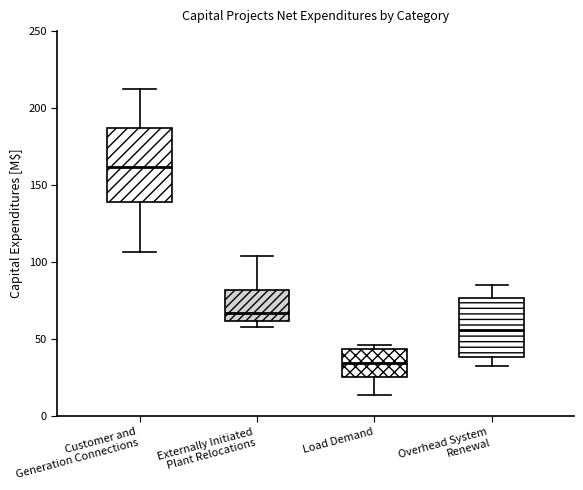

Reading left to right, transcribe this box plot: for each box, give where its median line is, the range the box spans, and where its two whiskers end, as read against the y-axis. The values are not printed on the chart, so give them approximately, as read against the axis.

Customer and Generation Connections: median 160, box 140 to 185, whiskers 105 to 210
Externally Initiated Plant Relocations: median 65, box 60 to 80, whiskers 60 (just below the box's lower edge) to 105
Load Demand: median 35, box 25 to 45, whiskers 15 to 45 (just above the box's upper edge)
Overhead System Renewal: median 55, box 40 to 75, whiskers 30 to 85